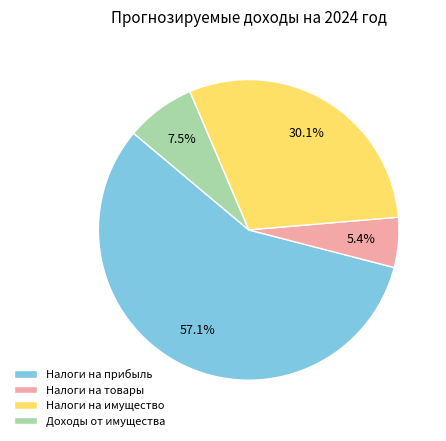

Which slice is the largest?

Налоги на прибыль